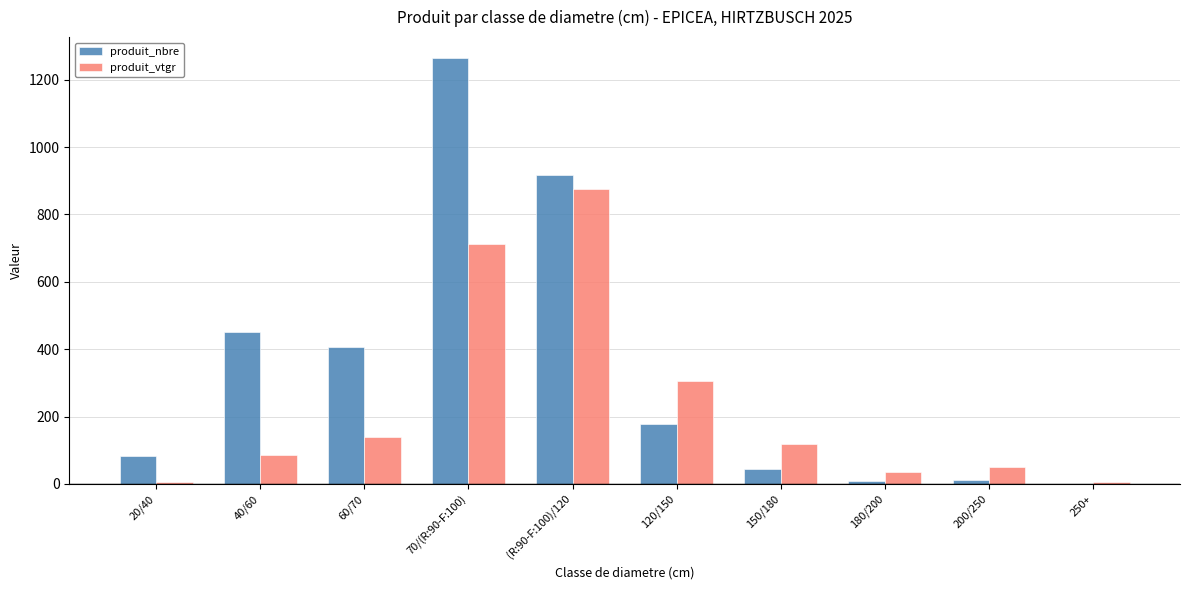

Which series has the largest total across all categories?

produit_nbre